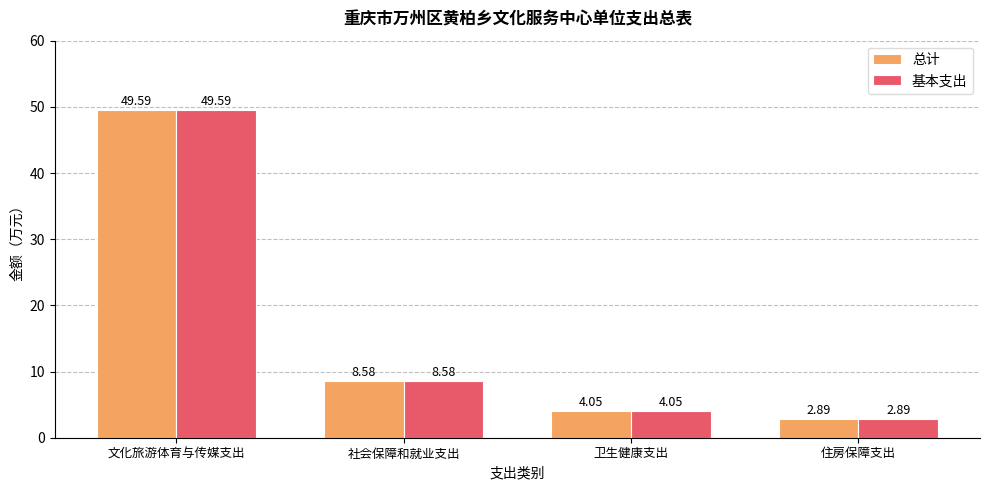

What is the total value across all series at 社会保障和就业支出?

17.2